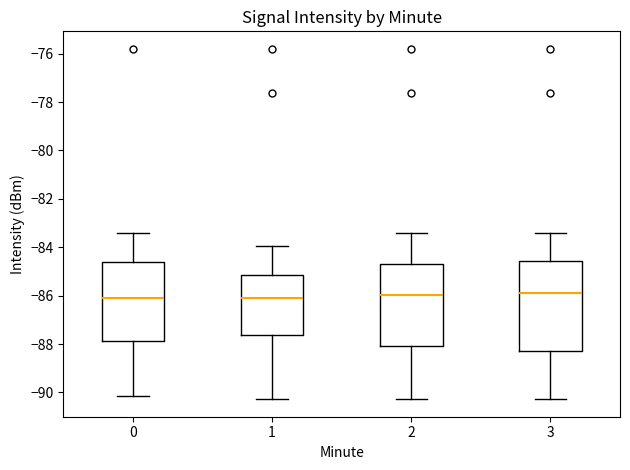

Reading left to right, transcribe this box plot: for each box, give where its median line is, the range the box spans, and where its two whiskers end, as read against the y-axis. The values are not printed on the chart, so give them approximately, as read against the axis.

0: median -86.0, box -87.8 to -84.6, whiskers -90.2 to -83.4
1: median -86.0, box -87.6 to -85.2, whiskers -90.2 to -84.0
2: median -86.0, box -88.0 to -84.8, whiskers -90.2 to -83.4
3: median -85.8, box -88.4 to -84.6, whiskers -90.2 to -83.4